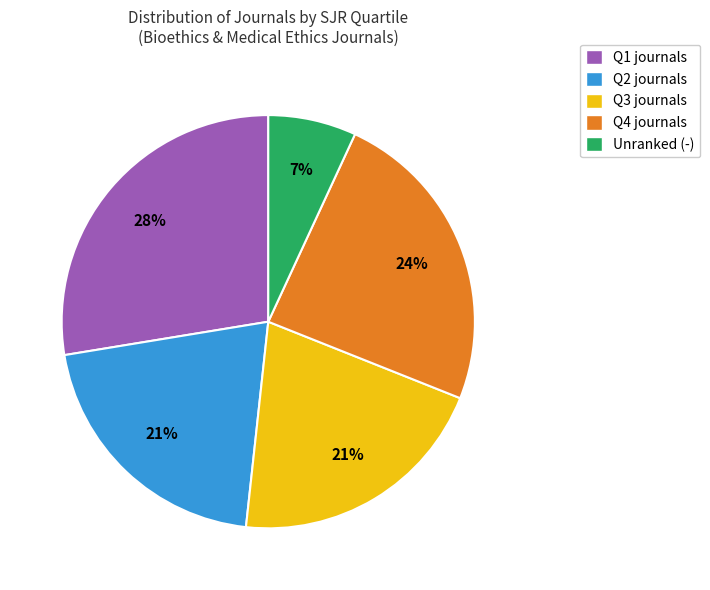

Do Q2 journals and Q1 journals together represent more than half of the pie?

No